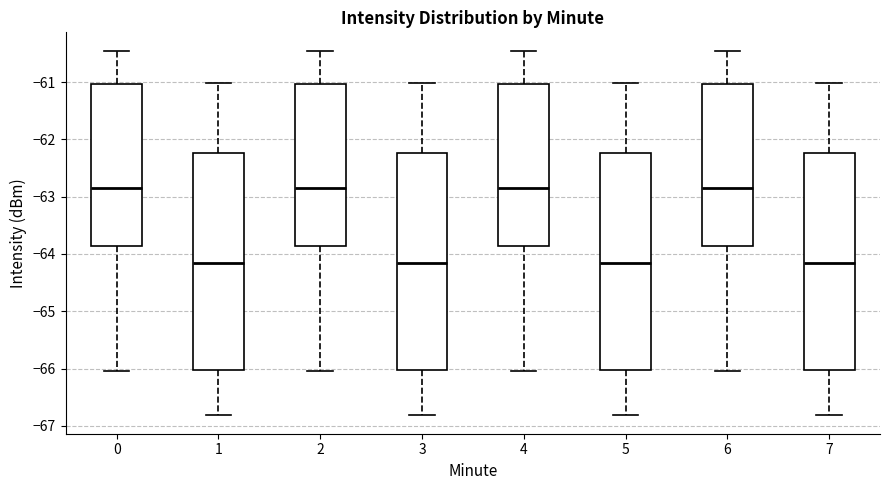

Reading left to right, transcribe this box plot: for each box, give where its median line is, the range the box spans, and where its two whiskers end, as read against the y-axis. The values are not printed on the chart, so give them approximately, as read against the axis.

0: median -62.8, box -63.9 to -61.0, whiskers -66.0 to -60.4
1: median -64.2, box -66.0 to -62.2, whiskers -66.8 to -61.0
2: median -62.8, box -63.9 to -61.0, whiskers -66.0 to -60.4
3: median -64.2, box -66.0 to -62.2, whiskers -66.8 to -61.0
4: median -62.8, box -63.9 to -61.0, whiskers -66.0 to -60.4
5: median -64.2, box -66.0 to -62.2, whiskers -66.8 to -61.0
6: median -62.8, box -63.9 to -61.0, whiskers -66.0 to -60.4
7: median -64.2, box -66.0 to -62.2, whiskers -66.8 to -61.0